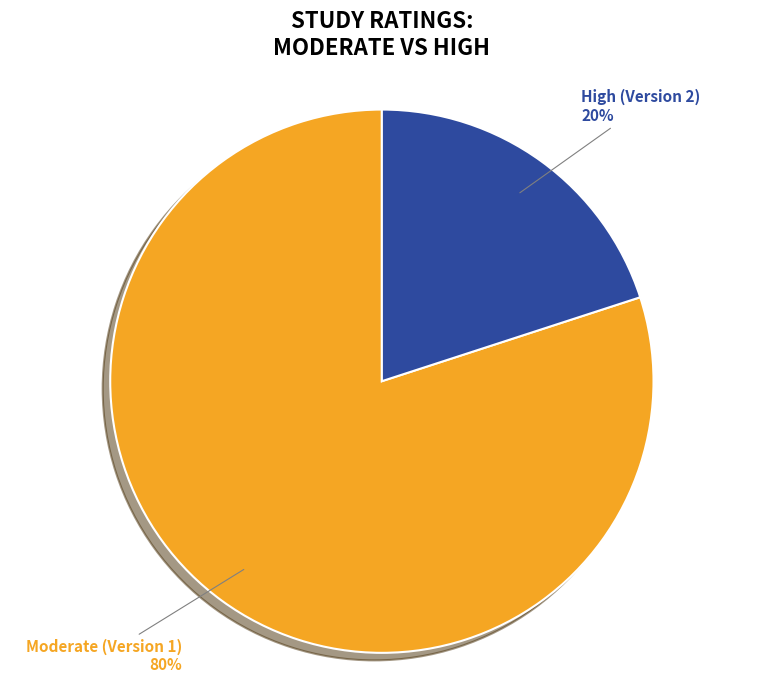

The High (Version 2) slice represents 20% of the pie. True or false?

True